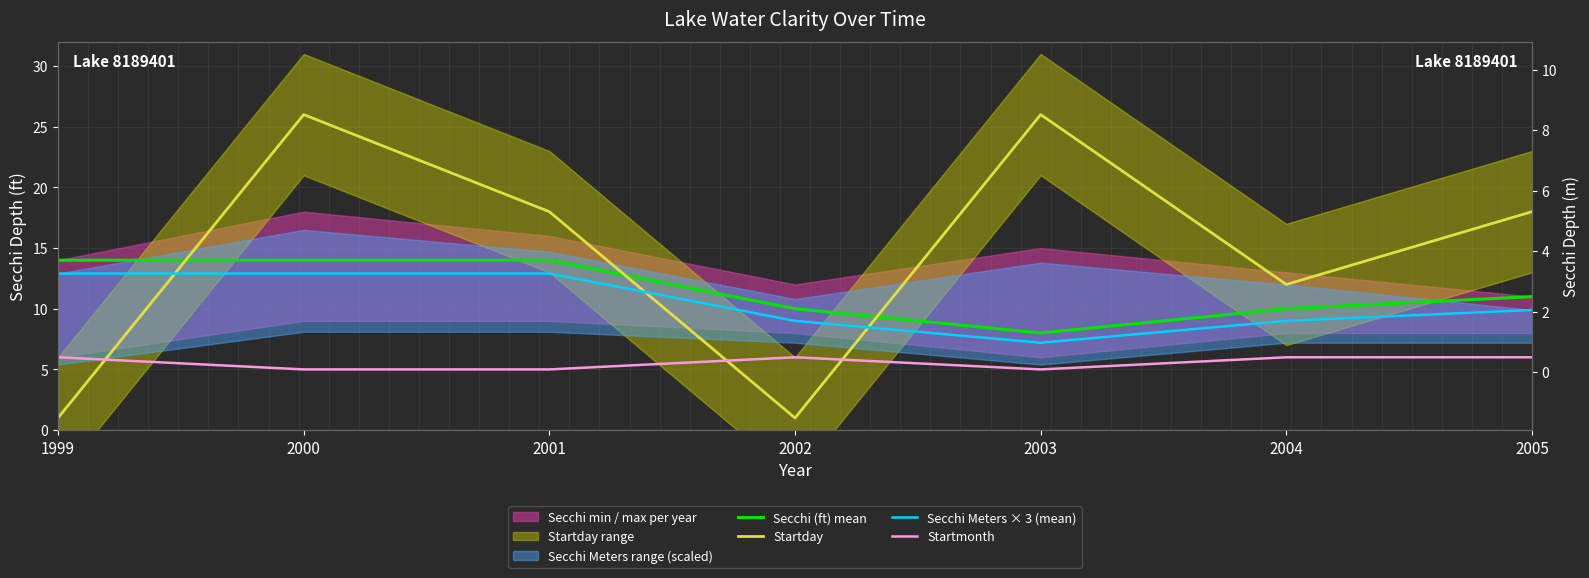

What is the value of the Startmonth point at the 1st from the left?

6.0